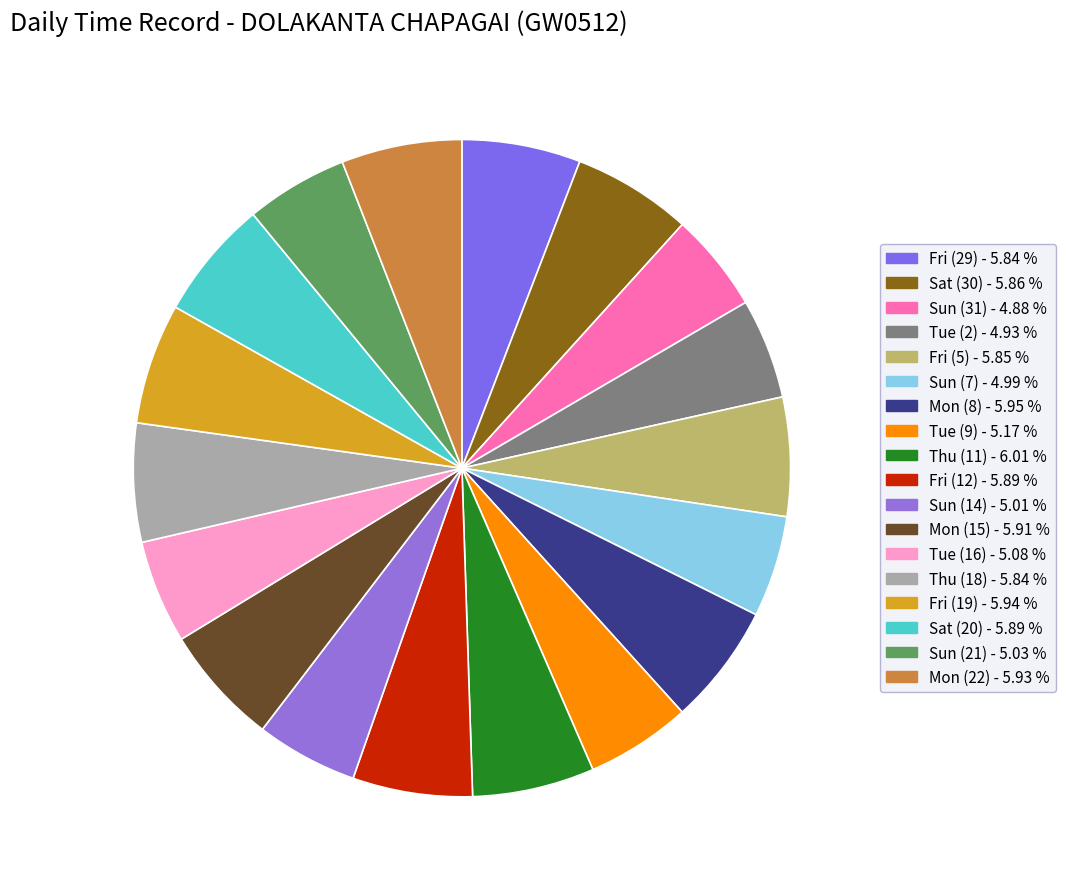

Which category has the biggest portion of the pie?

Thu (11)